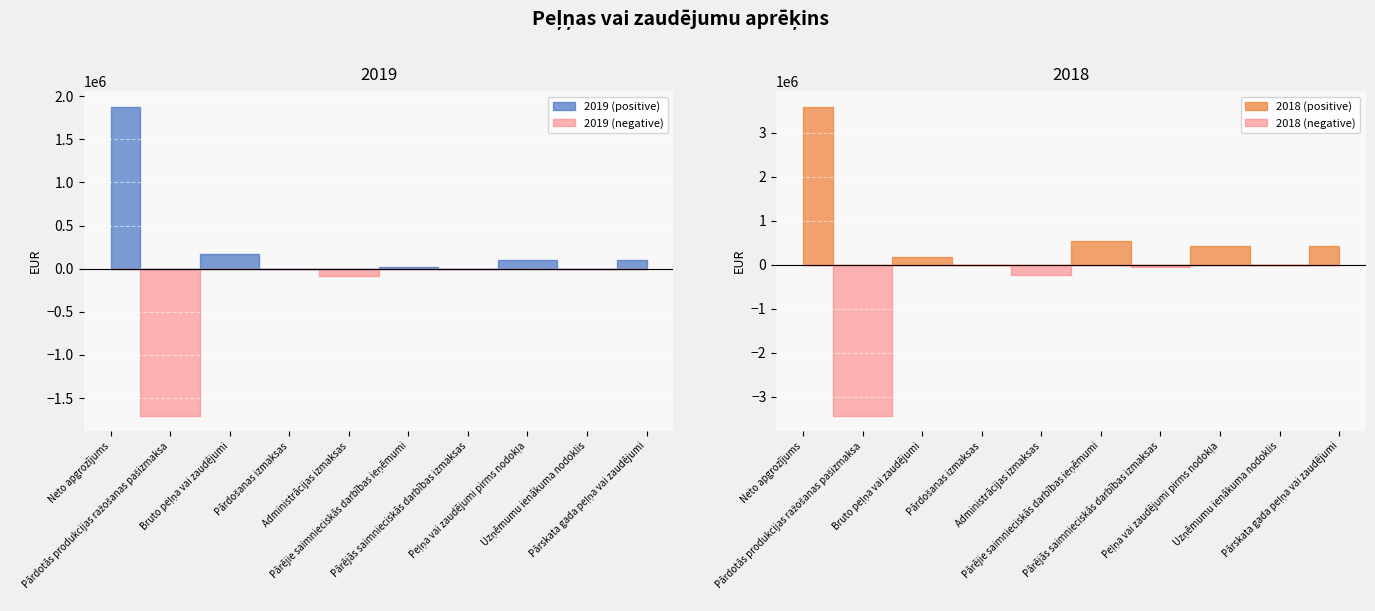

Which series has the largest total across all categories?

2018